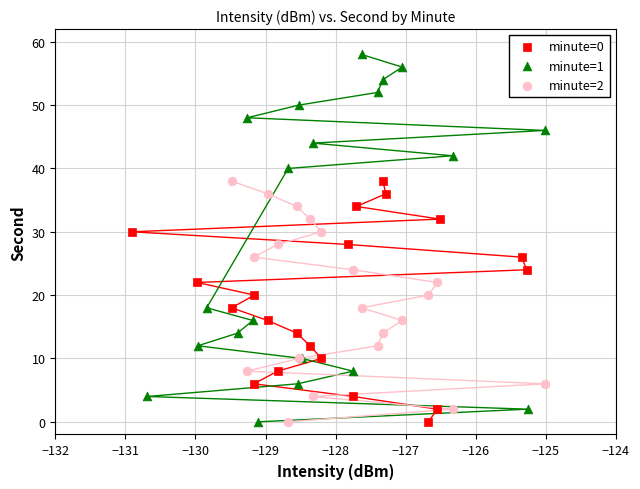

Which series has the largest Y range (max minus min)?

minute=1